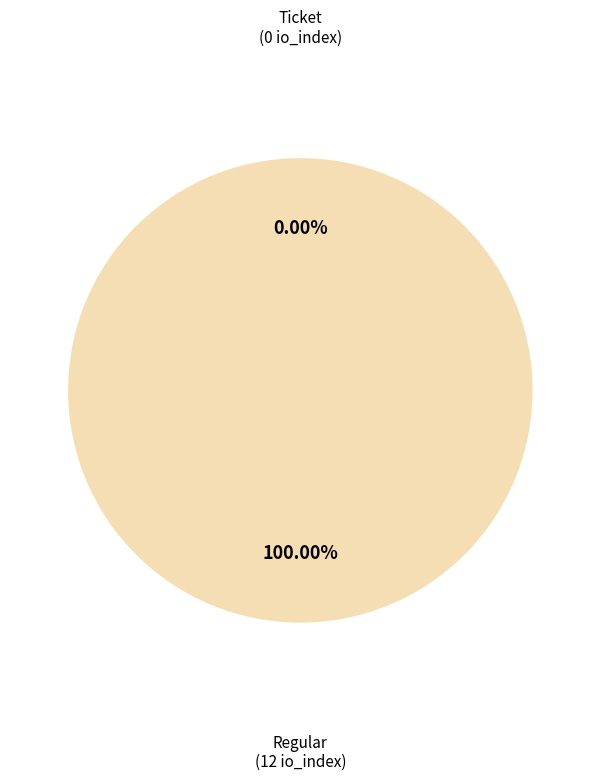

Rank the categories by value from lowest to highest.

Ticket, Regular